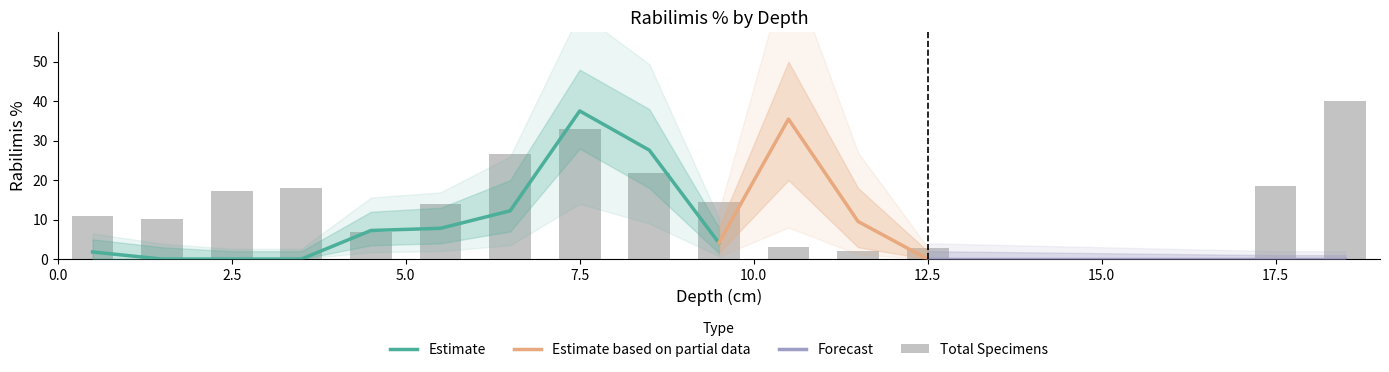

What is the difference between the maximum and minimum values in the Rabilimis% series?

37.5